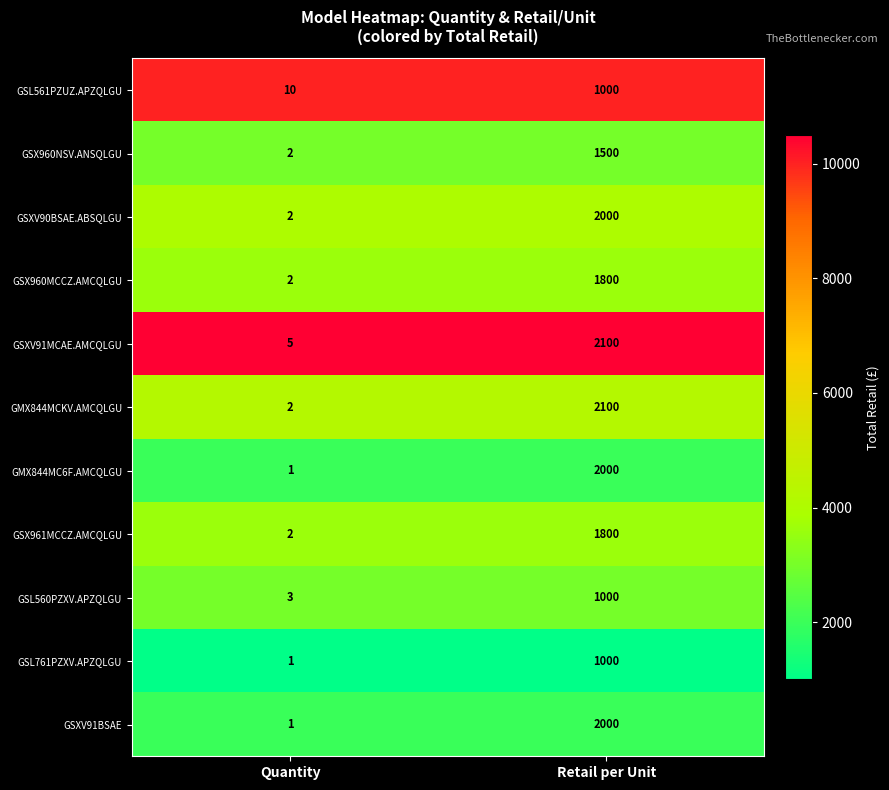

True or false: GMX844MCKV.AMCQLGU has a value of 2100 at Retail per Unit.

True